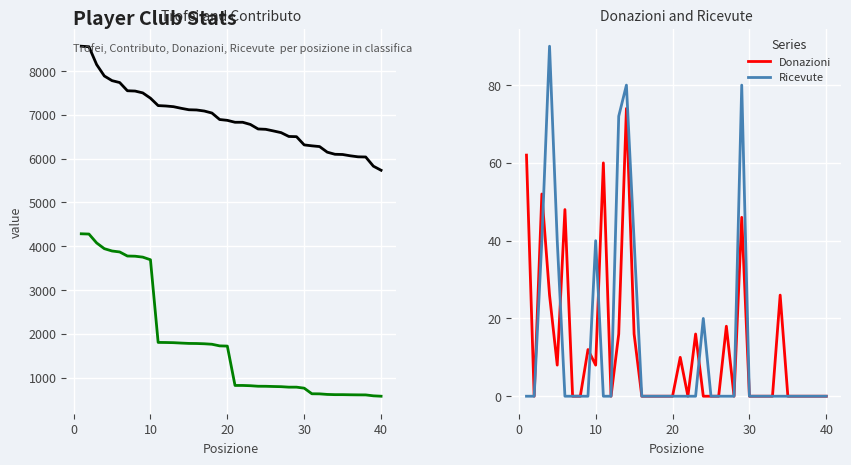

What is the maximum value for Ricevute?

90